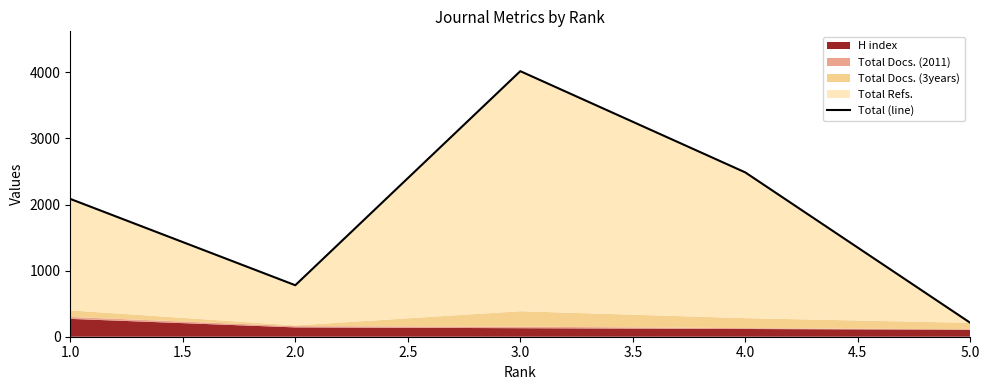

What is the average value?

1916